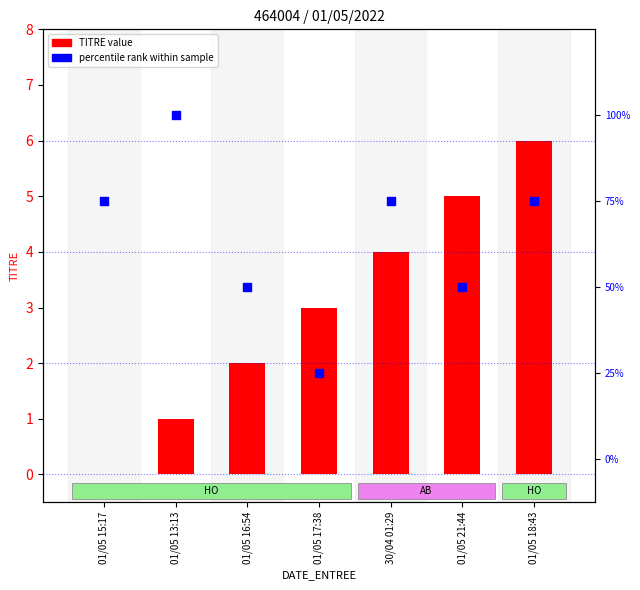

What is the total value across all series at 01/05 18:43?

81